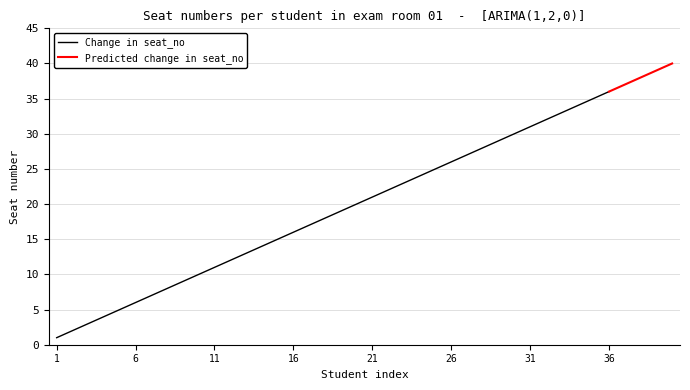

What is the minimum value for Predicted change in seat_no?

36